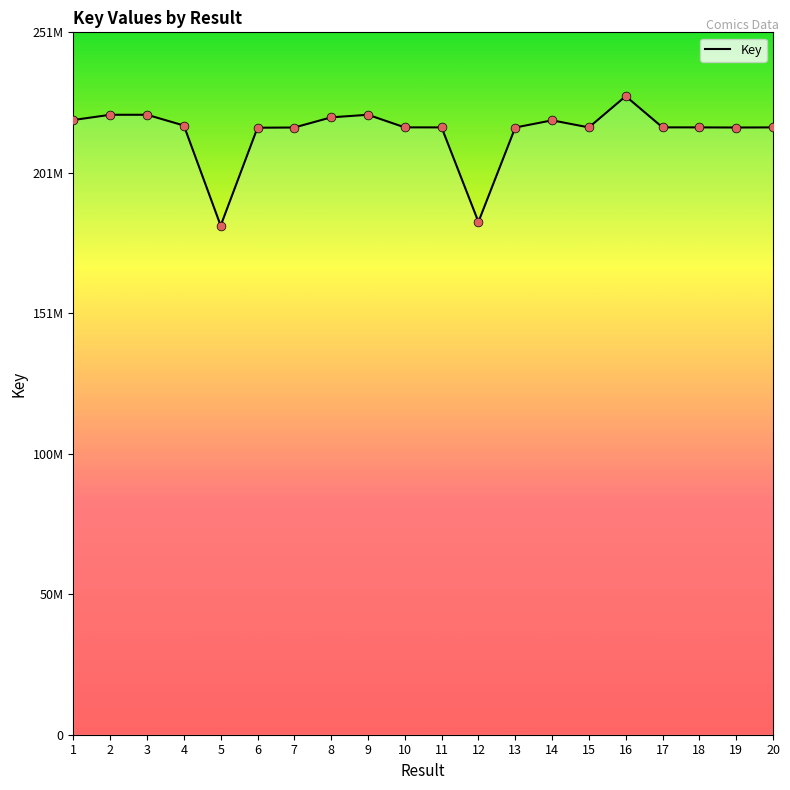

Is this an area chart (filled region under the line)?

Yes